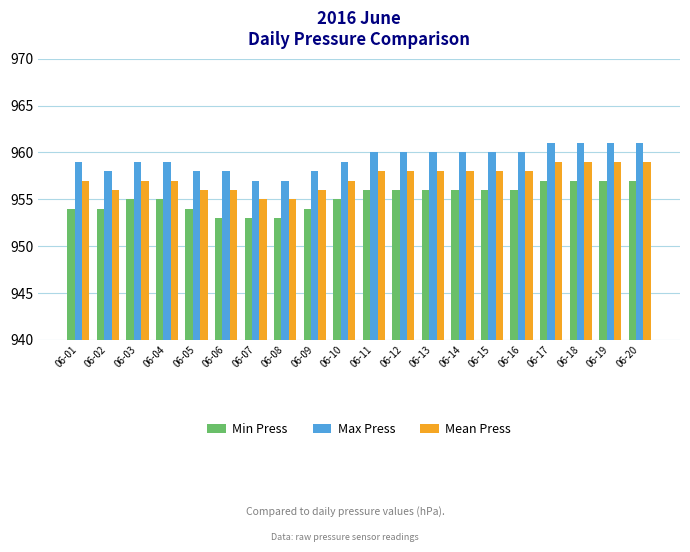

Which series has the largest total across all categories?

Max Press